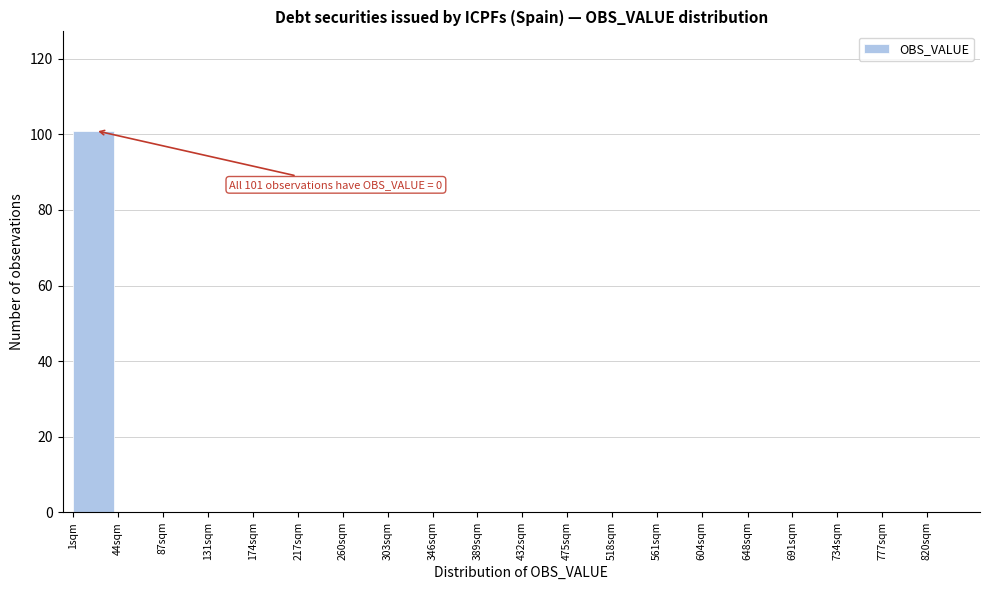

Reading left to right, what are all the values shown in this chart?

1sqm=101	44sqm=0	87sqm=0	131sqm=0	174sqm=0	217sqm=0	260sqm=0	303sqm=0	346sqm=0	389sqm=0	432sqm=0	475sqm=0	518sqm=0	561sqm=0	604sqm=0	648sqm=0	691sqm=0	734sqm=0	777sqm=0	820sqm=0